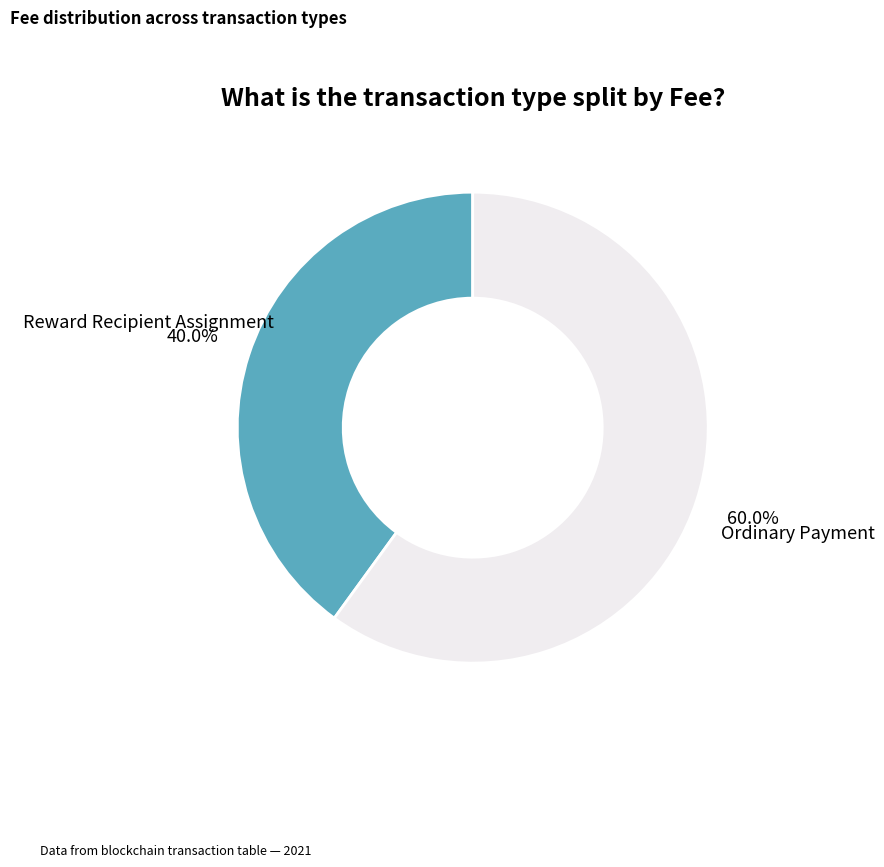

Count the number of slices in the pie.

2